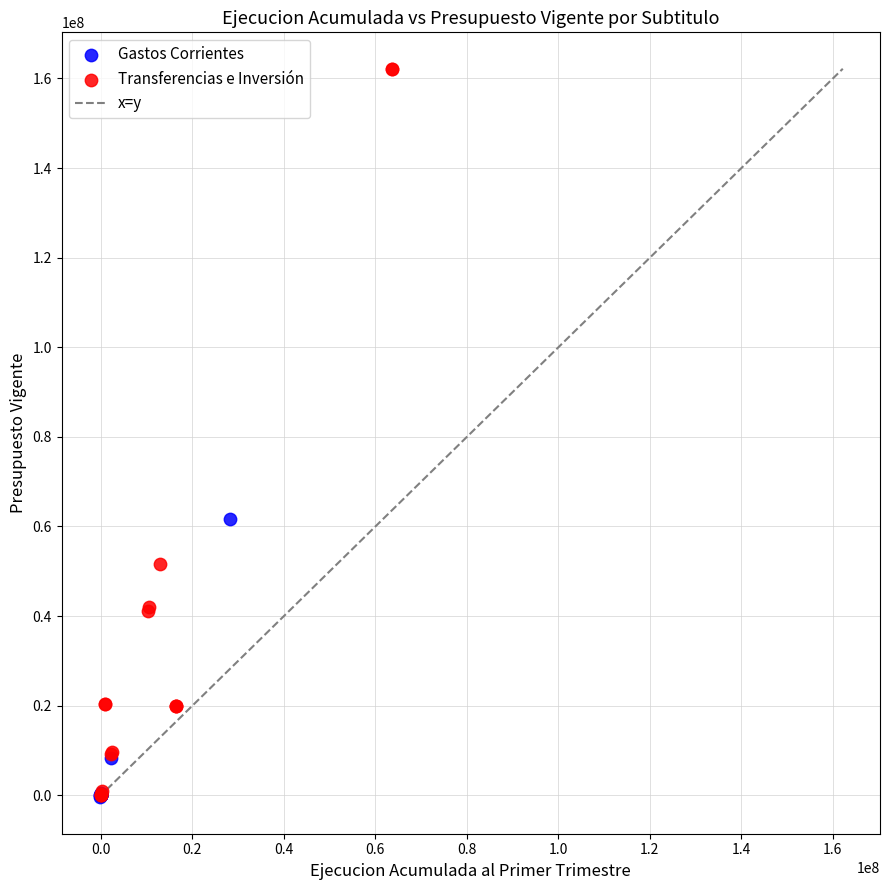

Which series has the widest spread of Y values?

Transferencias e Inversión